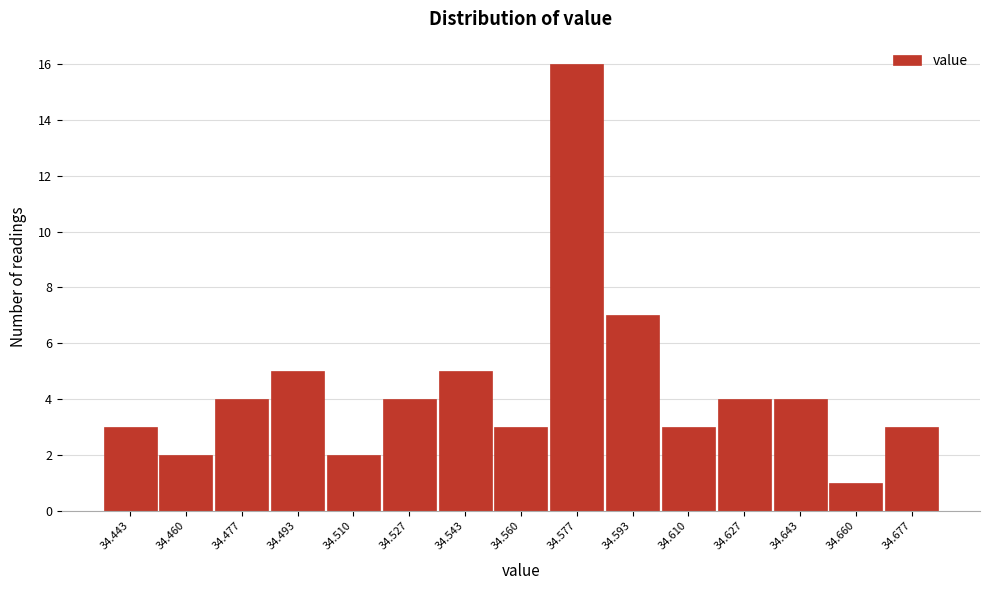

Reading left to right, transcribe this chart: for each bar, give the range it covers on the x-axis and its height. Neither the bar edges nor the heights are printed on the chart, so give them approximately, as read against the axes.

34.436 to 34.452: 3
34.452 to 34.468: 2
34.468 to 34.486: 4
34.486 to 34.502: 5
34.502 to 34.518: 2
34.518 to 34.536: 4
34.536 to 34.552: 5
34.552 to 34.568: 3
34.568 to 34.586: 16
34.586 to 34.602: 7
34.602 to 34.618: 3
34.618 to 34.636: 4
34.636 to 34.652: 4
34.652 to 34.668: 1
34.668 to 34.686: 3